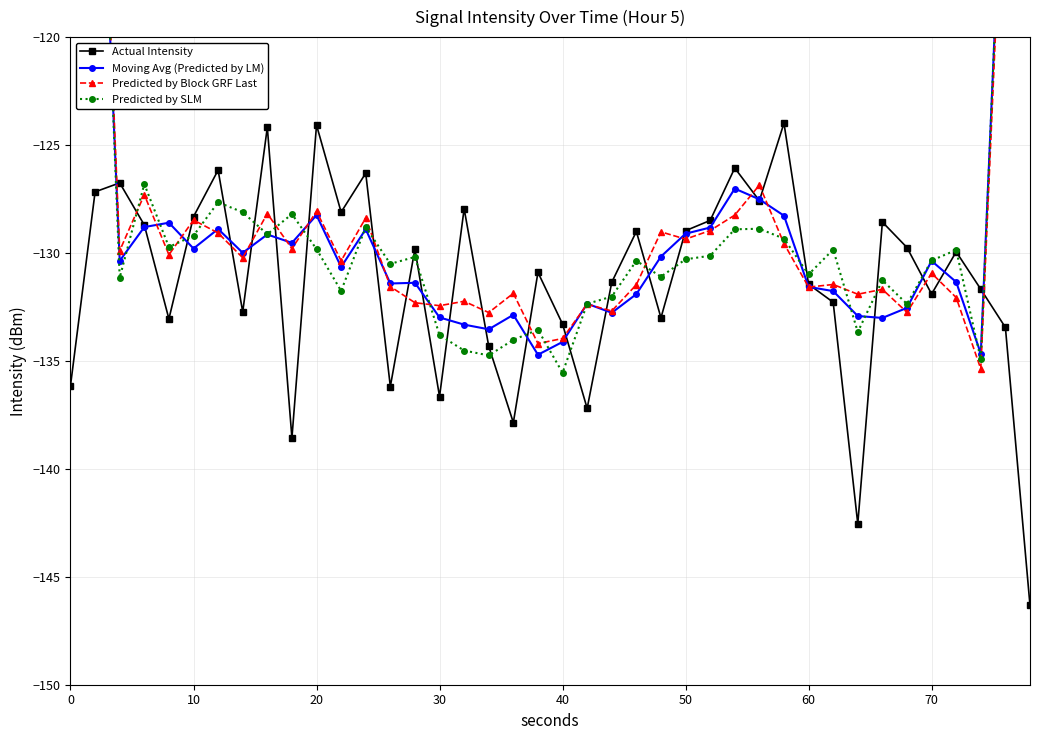

True or false: Predicted by Block GRF Last has more than 1 points higher than both neighbors.

True